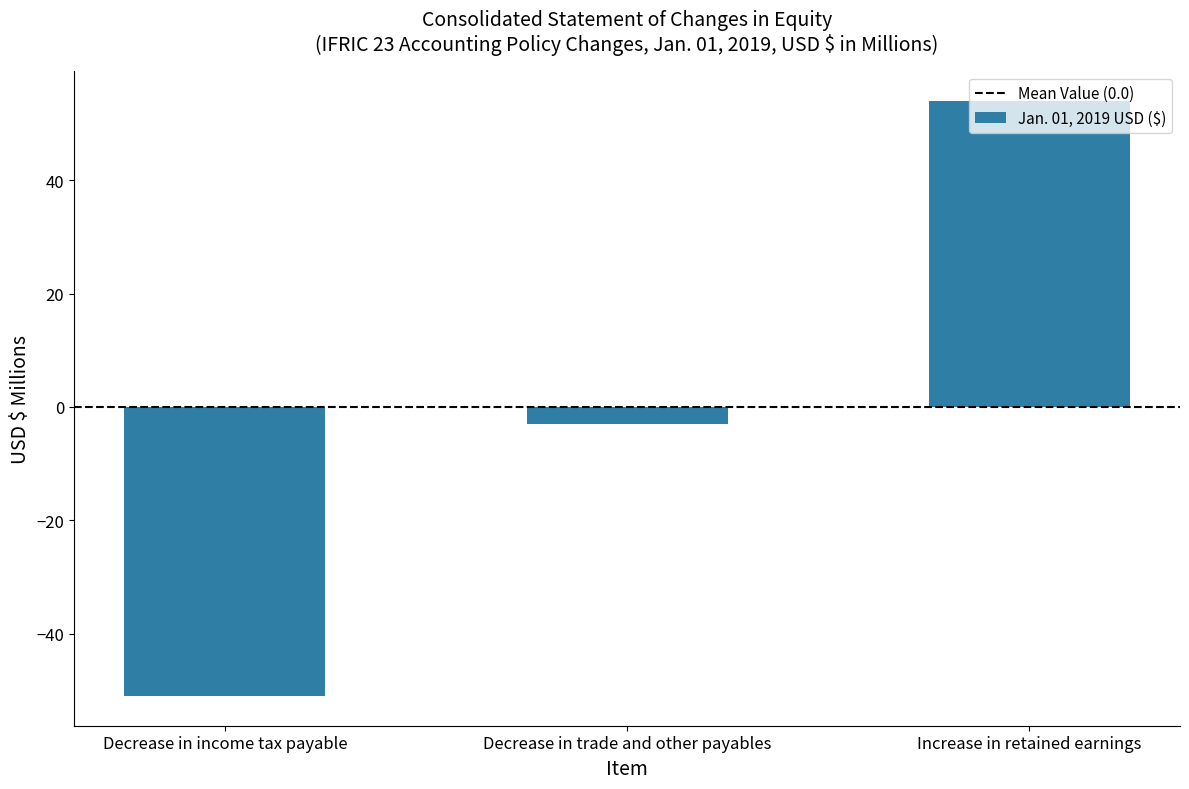

List the labels in order of value, largest first.

Increase in retained earnings, Decrease in trade and other payables, Decrease in income tax payable